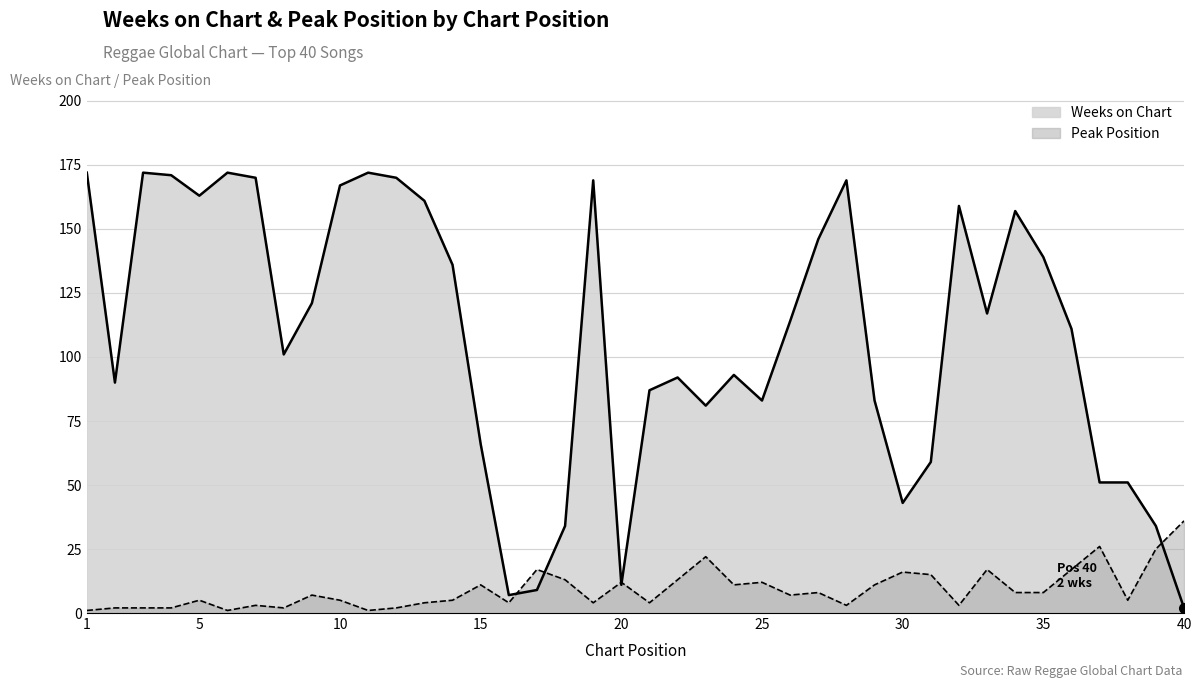

In Weeks on Chart, how many points are higher than both neighbors (excluding endpoints)?

9